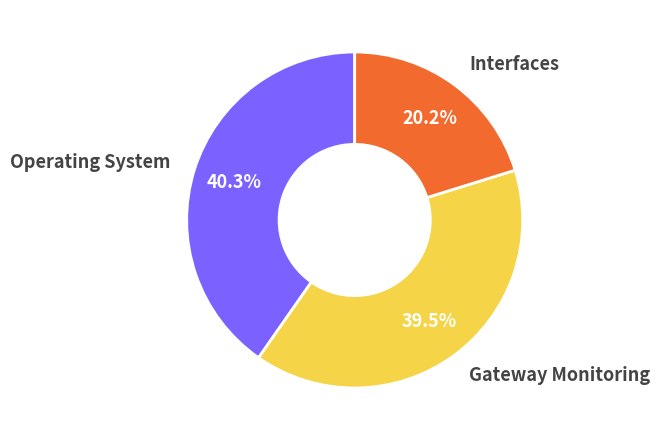

True or false: Operating System accounts for 52% of the total.

False